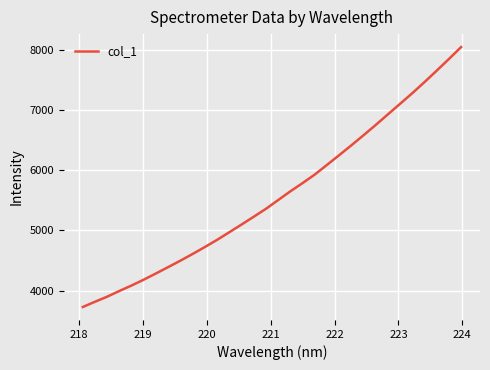

Reading left to right, what are all the values shown in this chart?

3727.7	3814.6	3899.3	3994.0	4085.2	4182.3	4285.6	4391.0	4497.7	4608.7	4723.9	4842.5	4969.1	5096.5	5226.1	5357.7	5502.6	5647.8	5784.1	5926.0	6086.1	6247.6	6411.2	6579.0	6750.0	6925.9	7101.3	7277.1	7461.2	7650.7	7843.9	8041.6